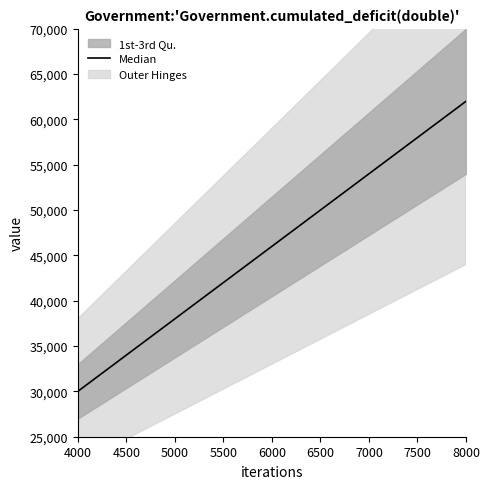

What is the label of the 6th point from the left?

6500